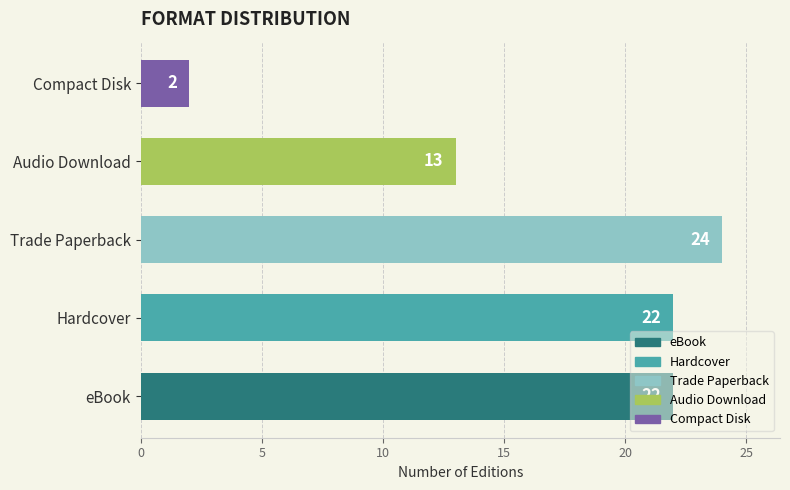

At which label is the value closest to 13?

Audio Download